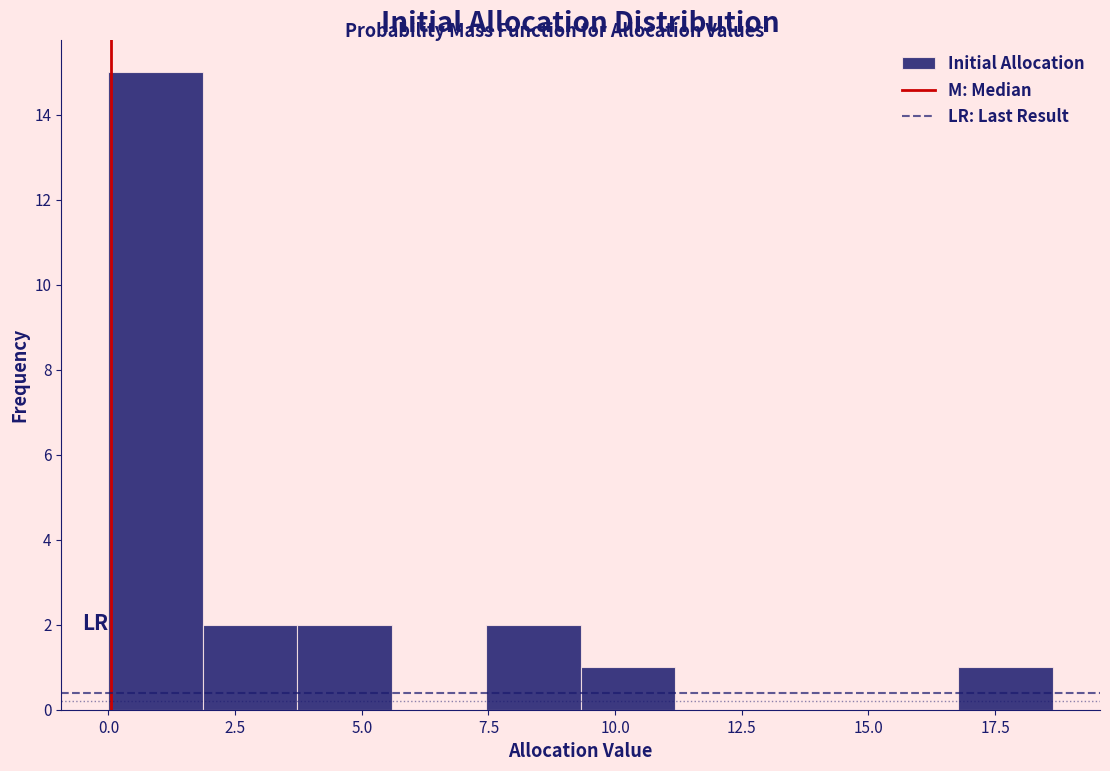

Read against the x-axis, roughly where is the centre of the tallest bar?

1.0